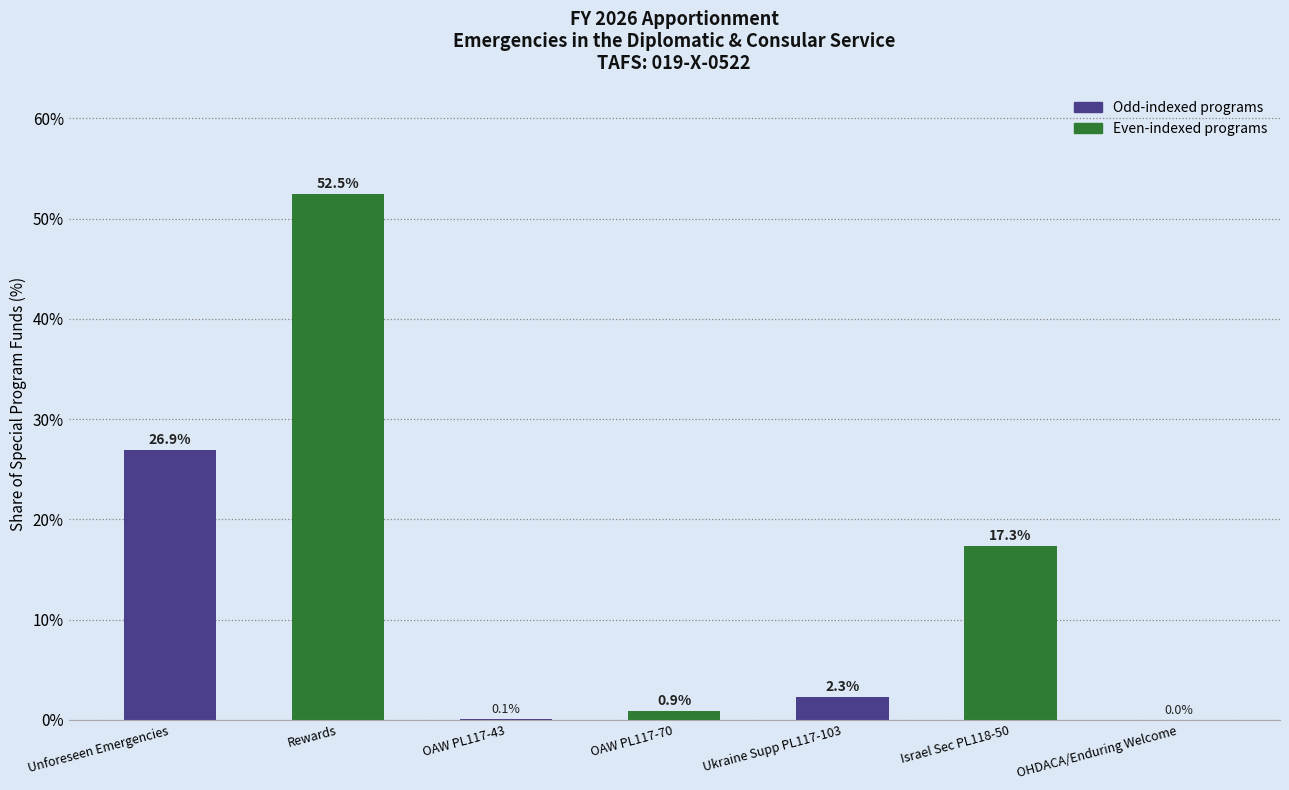

Where is the data nearest to the value 26?

Unforeseen Emergencies